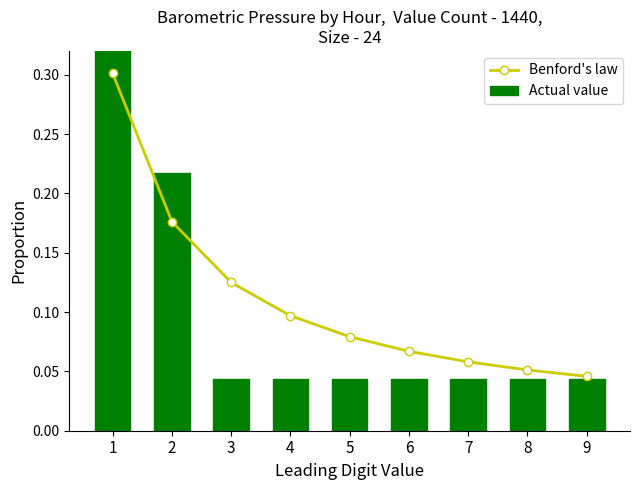

Reading left to right, transcribe all the data shown in this chart.

Benford's law: 0.3	0.2	0.1	0.1	0.1	0.1	0.1	0.1	0.0
Actual value: 0.5	0.2	0.0	0.0	0.0	0.0	0.0	0.0	0.0